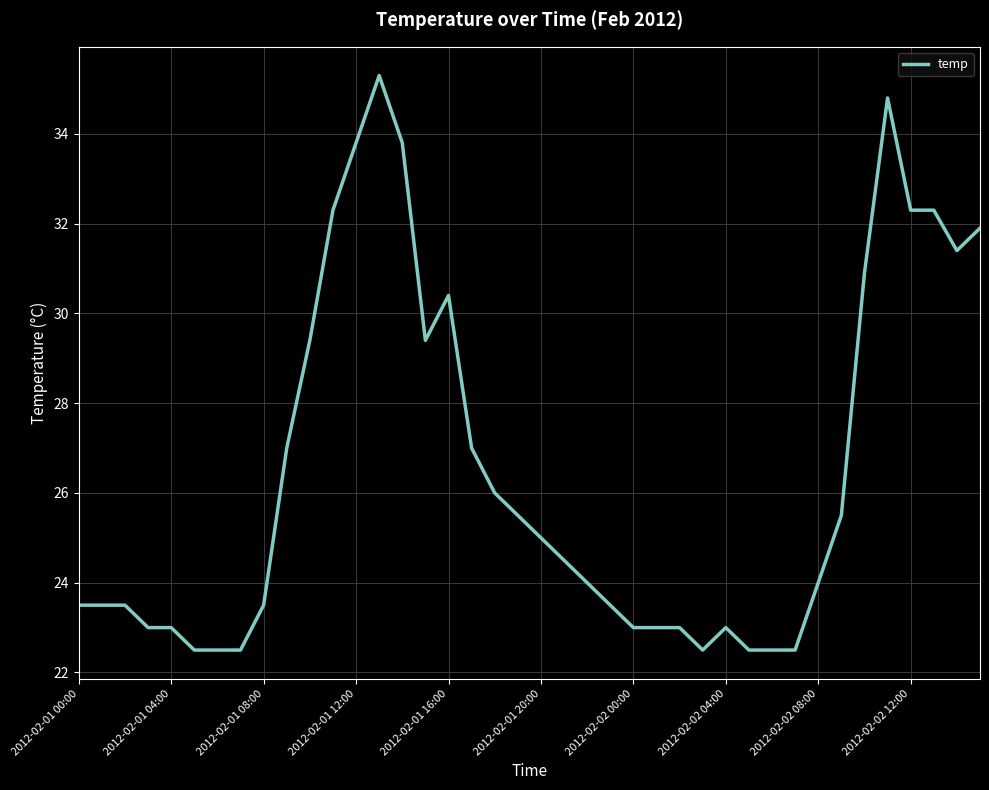

What is the difference between the maximum and minimum values?

12.8